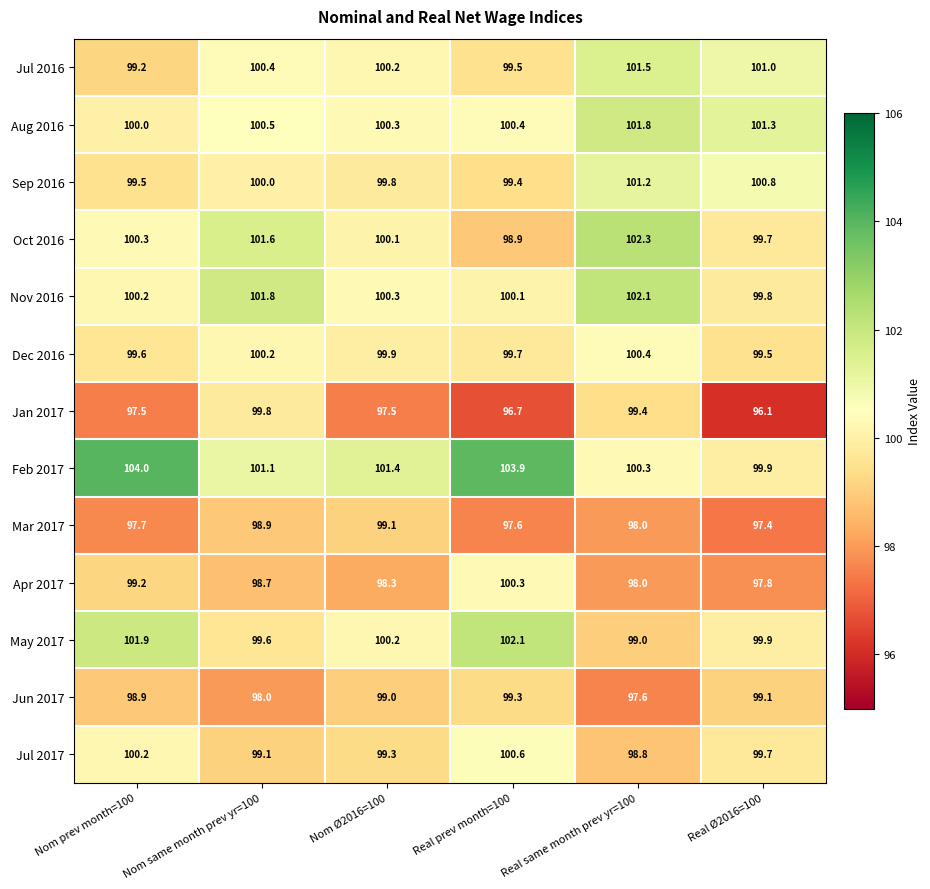

What is the greatest value displayed?

104.0